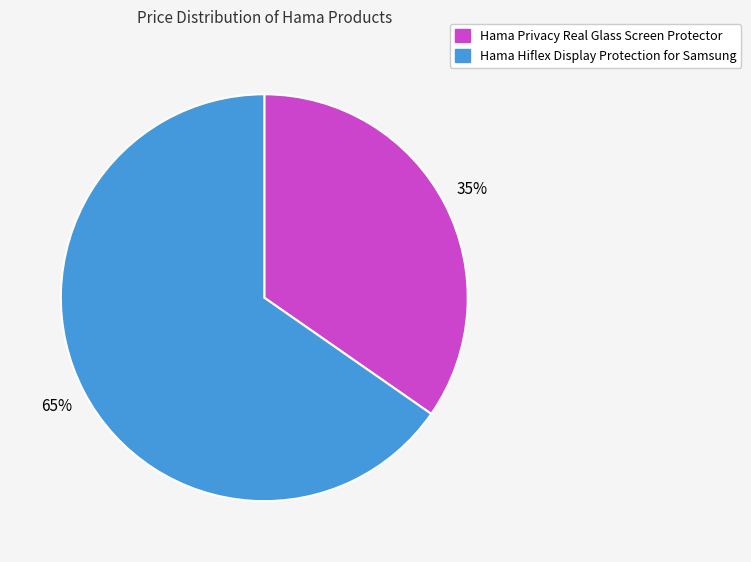

The Hama Privacy Real Glass Screen Protector slice represents 35% of the pie. True or false?

True